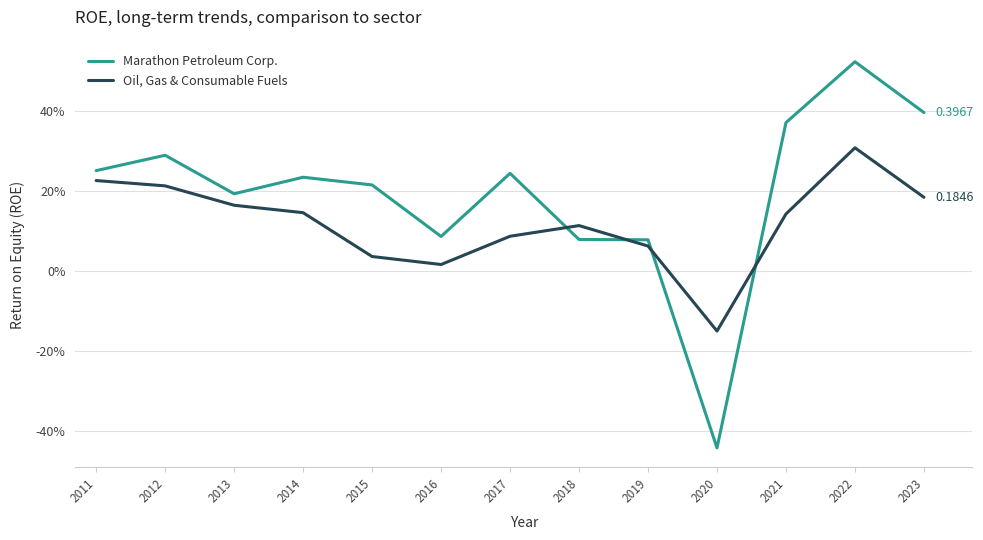

Does the chart have visible grid lines?

Yes